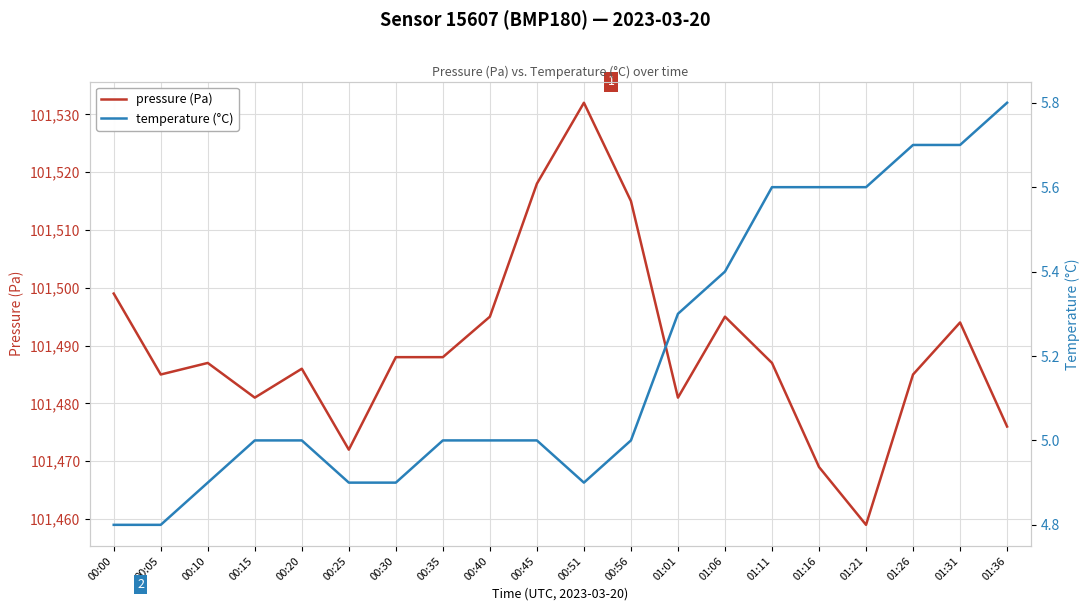

True or false: pressure (Pa) and temperature (°C) intersect in this chart.

False